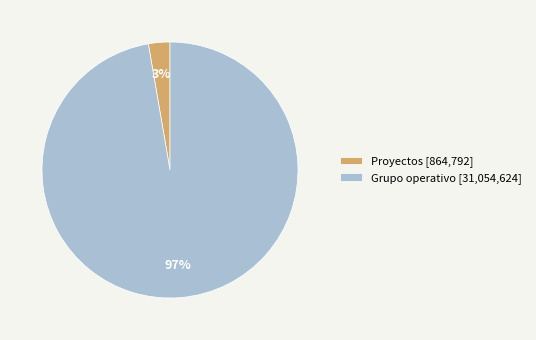

To the nearest percent, what is the combined percentage of Grupo operativo [31,054,624] and Proyectos [864,792]?

100%